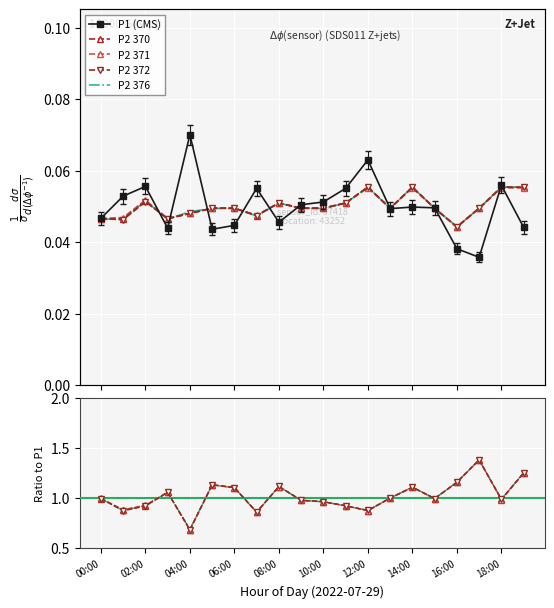

How many lines are shown in the chart?

5